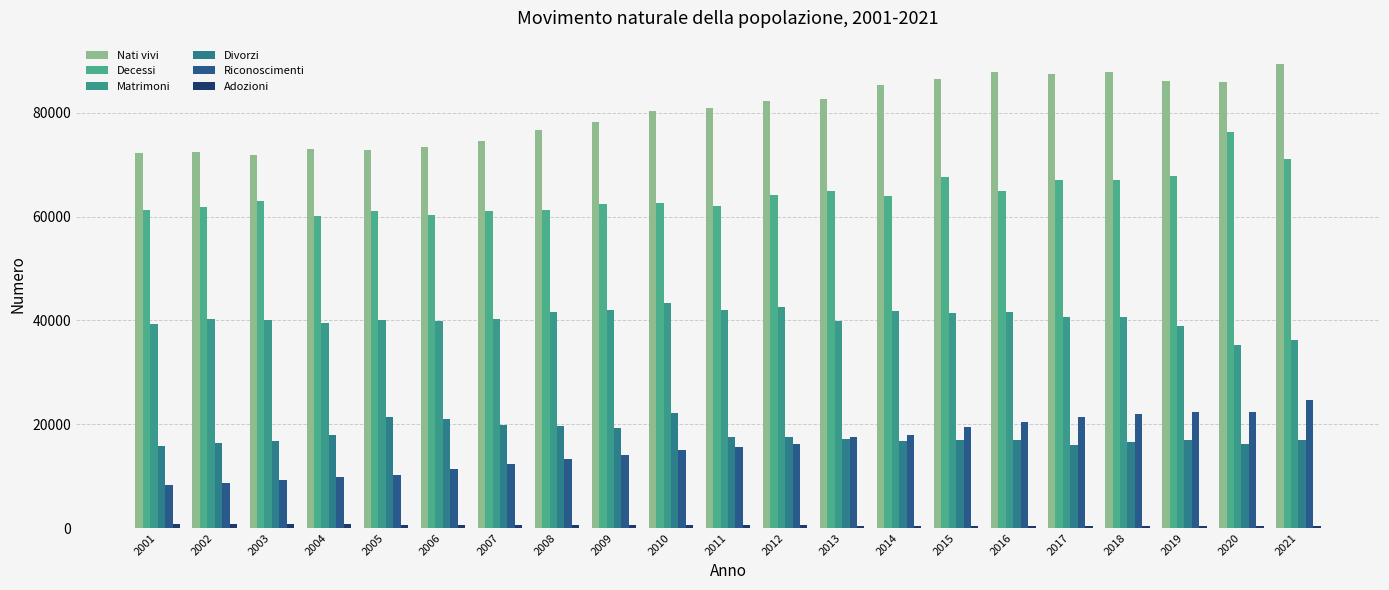

What is the difference between the highest and lowest values at 2021?

88940